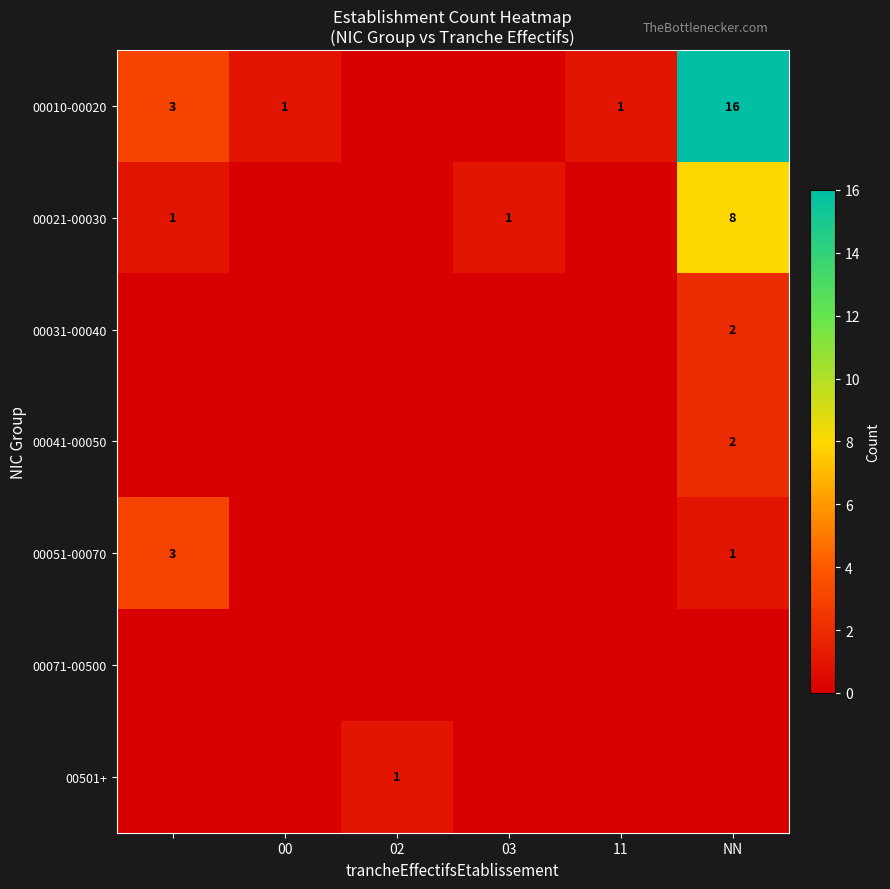

At how many categories does at least one series exceed 5?

1